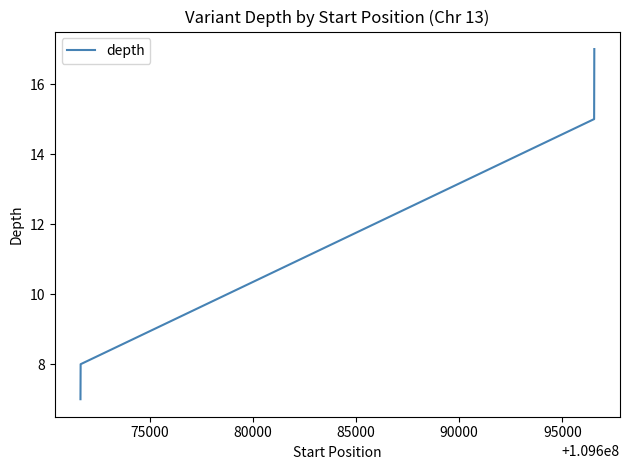

Does the chart have visible grid lines?

No